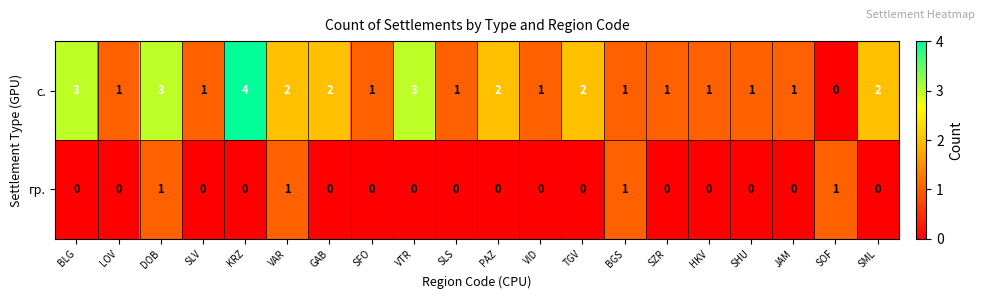

At VTR, list the series in order from smallest to largest.

гр., с.